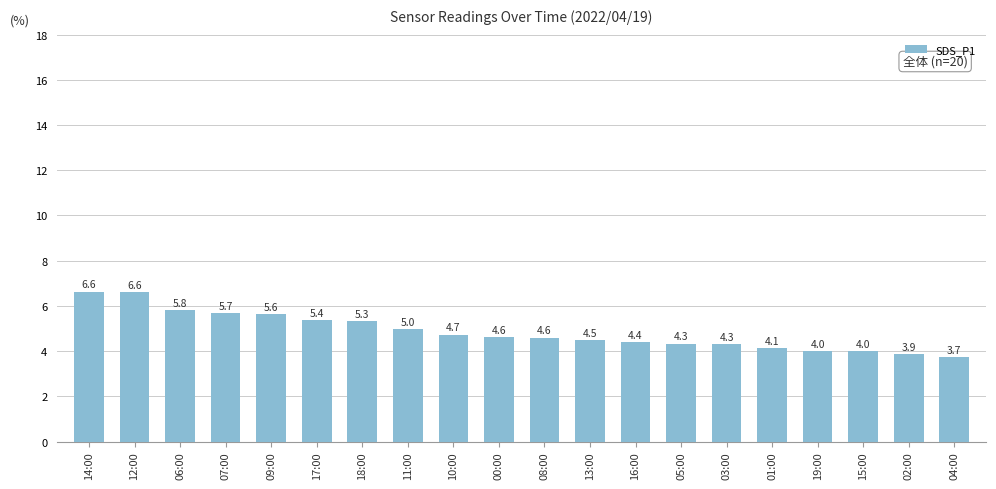

Between 06:00 and 09:00, which is larger?

06:00